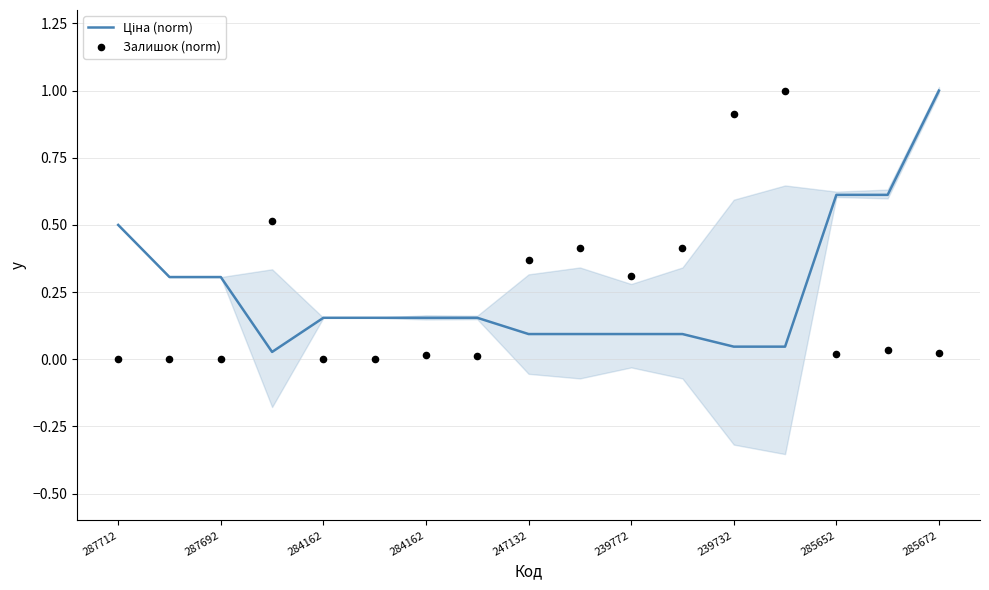

At how many categories does at least one series exceed 0?

17